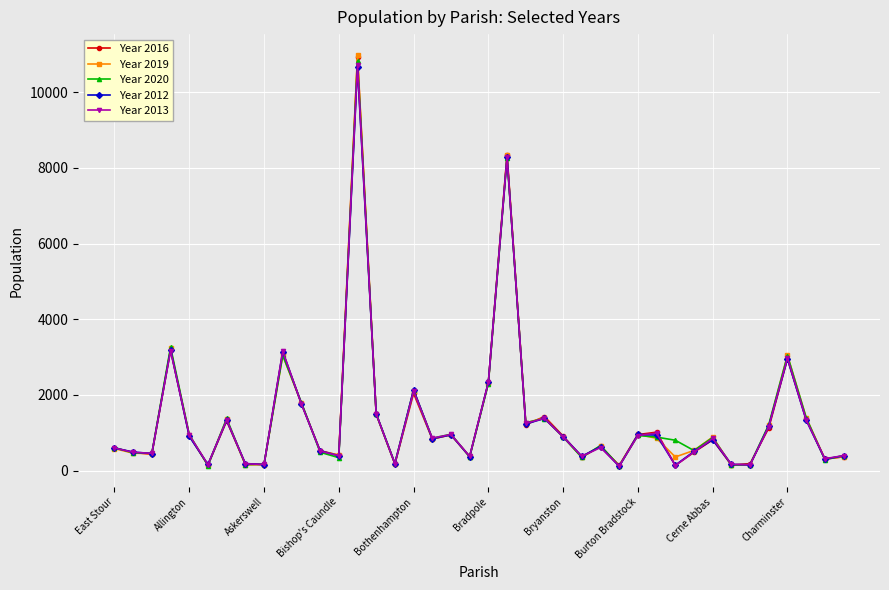

True or false: Year 2012 has more than 0 points higher than both neighbors.

True